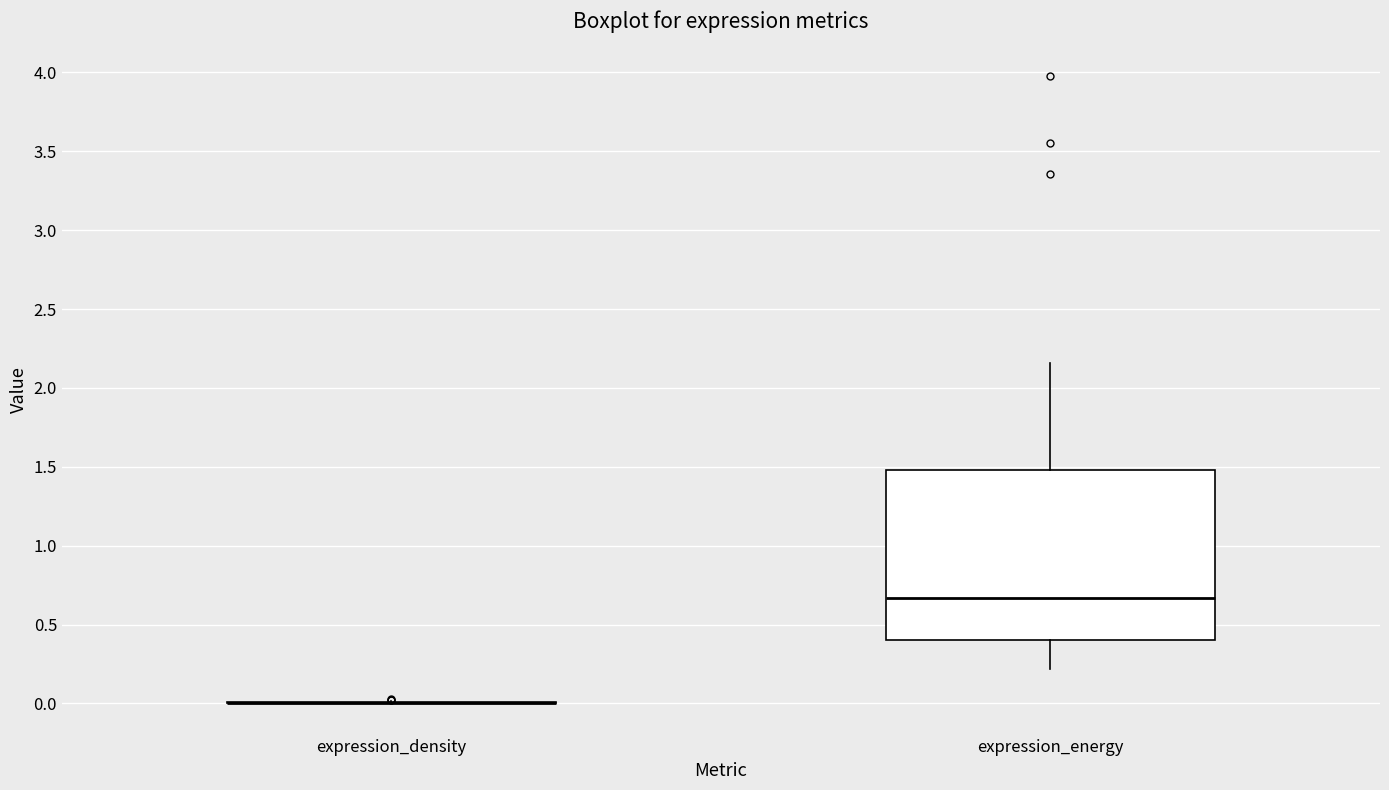

Reading left to right, transcribe this box plot: for each box, give where its median line is, the range the box spans, and where its two whiskers end, as read against the y-axis. The values are not printed on the chart, so give them approximately, as read against the axis.

expression_density: box collapsed to a line at 0.00, whiskers 0.00 to 0.00
expression_energy: median 0.65, box 0.40 to 1.50, whiskers 0.20 to 2.15